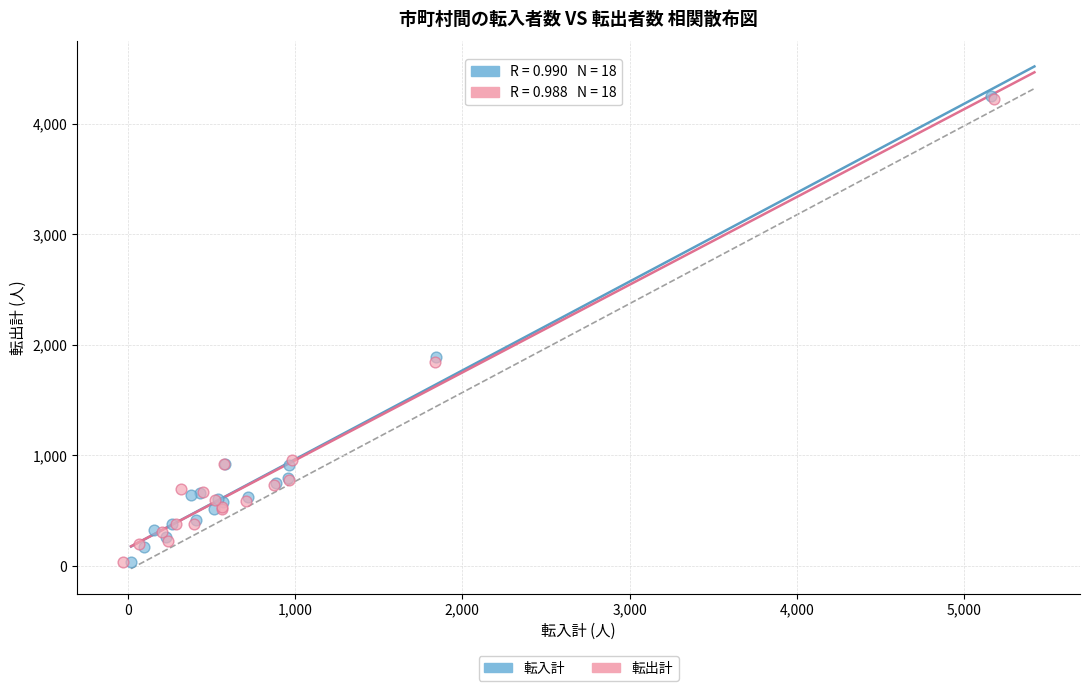

Which series has the widest spread of Y values?

転入計